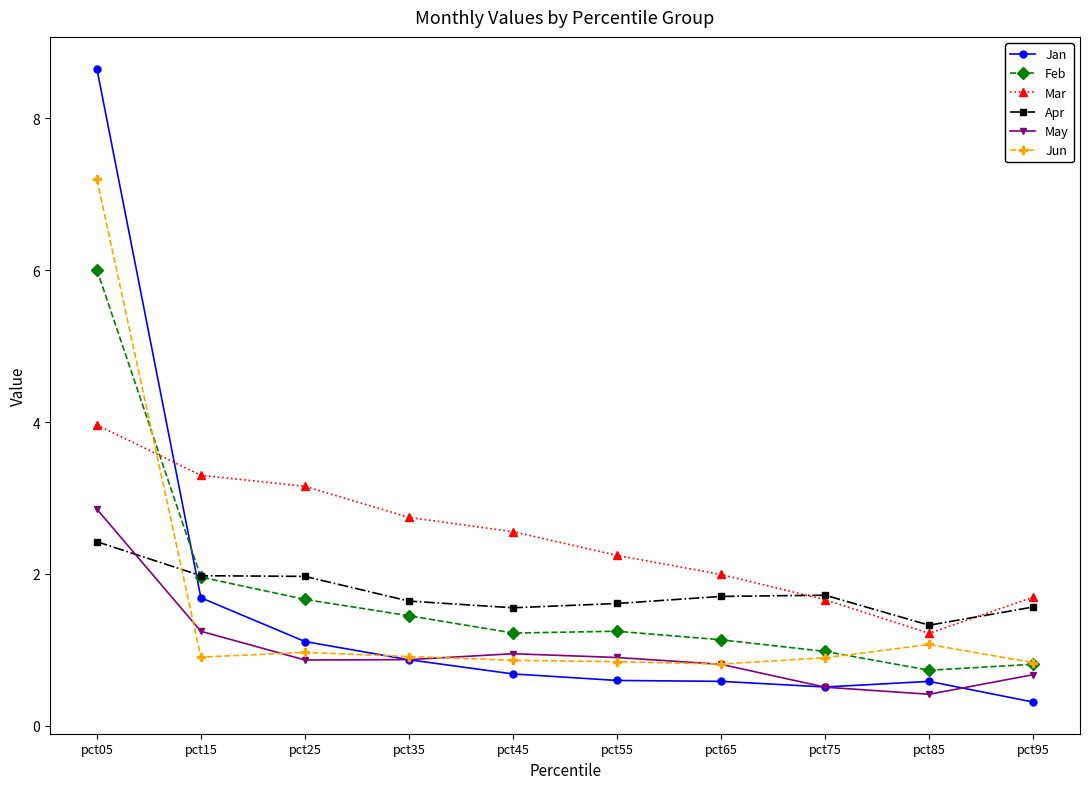

Count the number of data series in this chart.

6